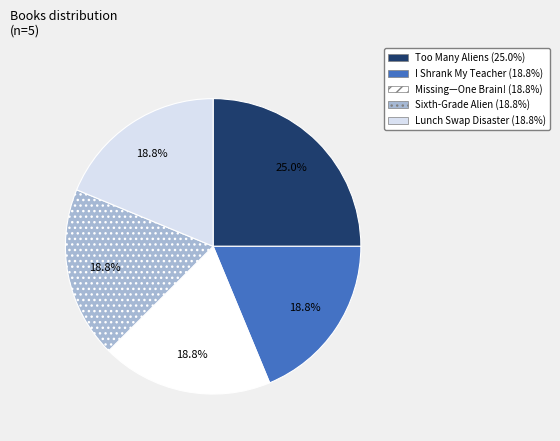

What percentage is the Too Many Aliens slice, to the nearest percent?

25%